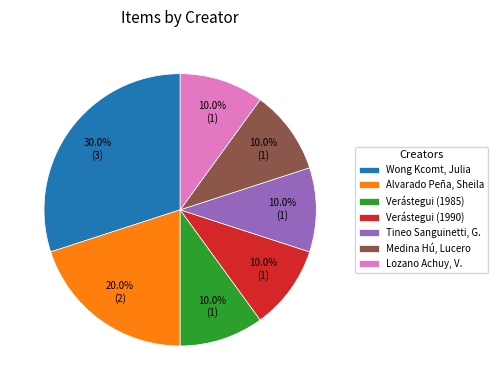

What percentage is NOT represented by Lozano Achuy, V.?

90.0%